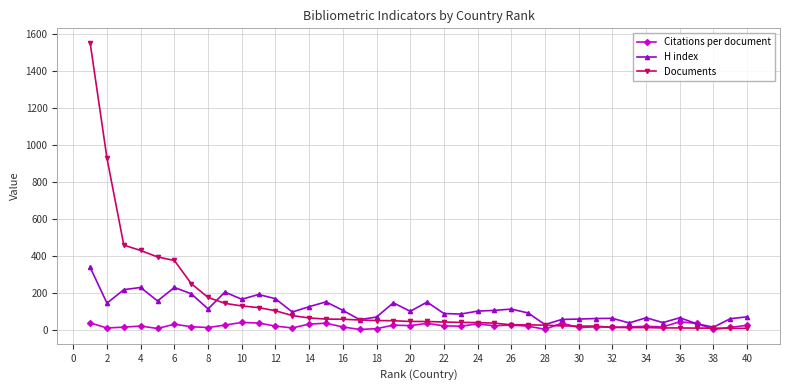

Which series has the widest spread of values?

Documents